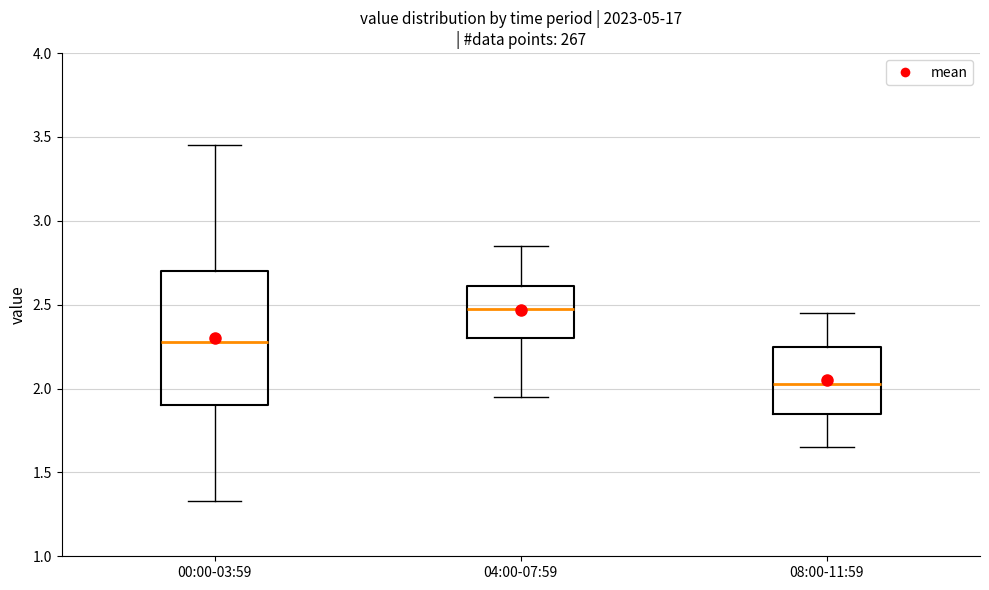

Comparing the boxes themselves (not the whiskers), which one is the tallest?

00:00-03:59